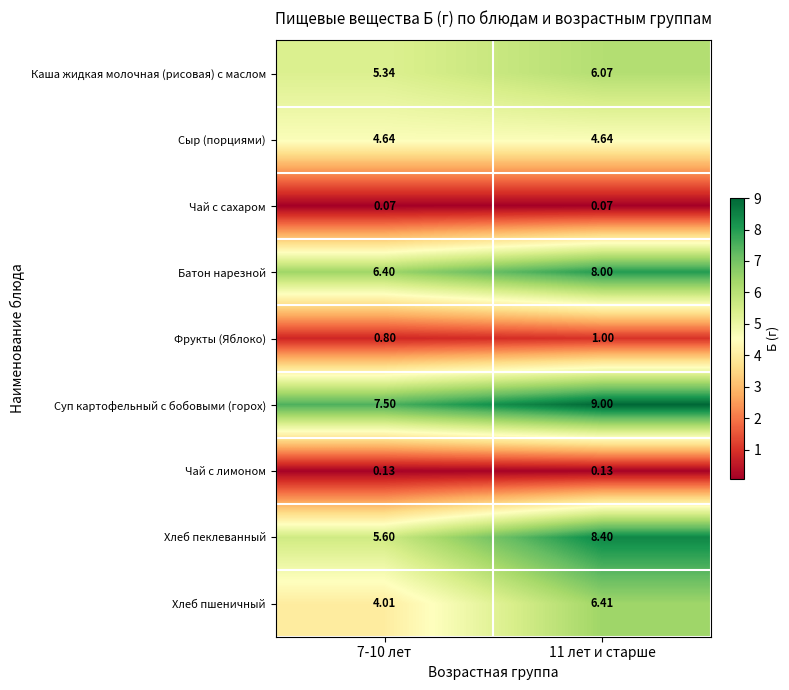

Rank the series at 11 лет и старше from highest to lowest value.

Суп картофельный с бобовыми (горох), Хлеб пеклеванный, Батон нарезной, Хлеб пшеничный, Каша жидкая молочная (рисовая) с маслом, Сыр (порциями), Фрукты (Яблоко), Чай с лимоном, Чай с сахаром